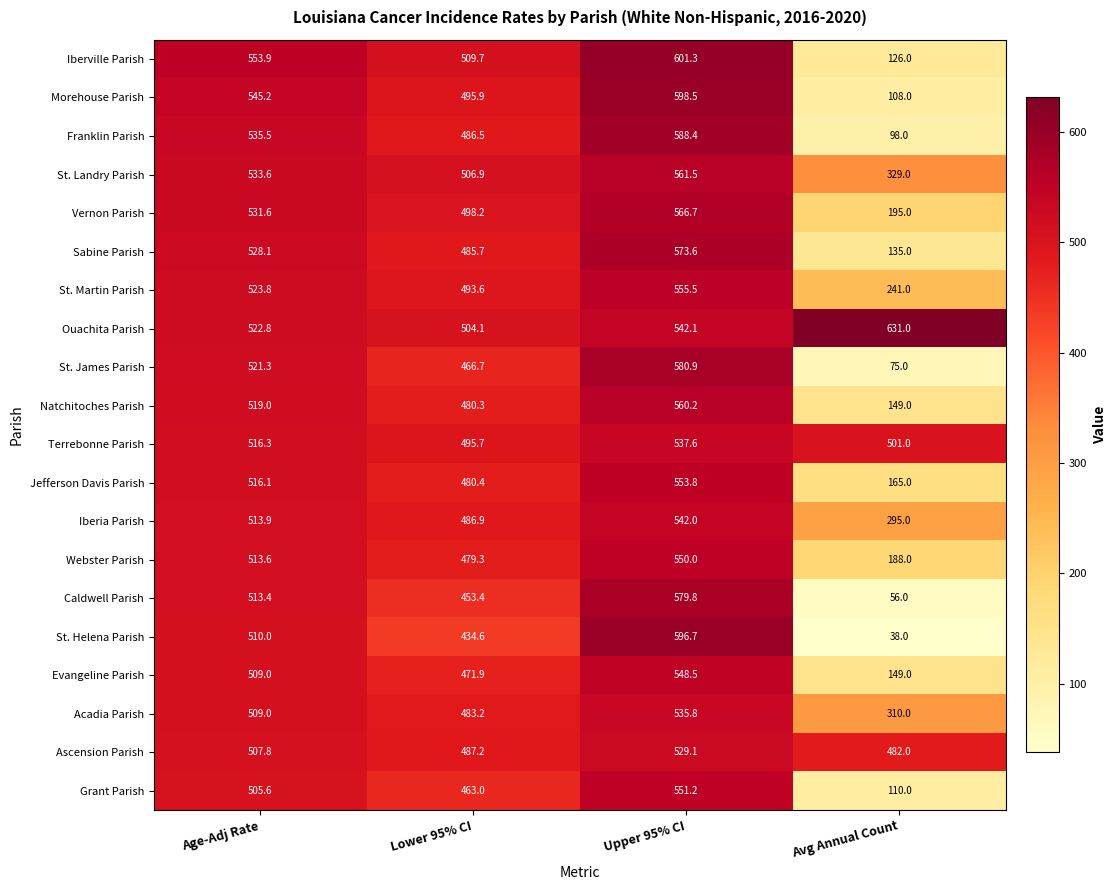

The value of Franklin Parish at Age-Adj Rate is 853.6. True or false?

False